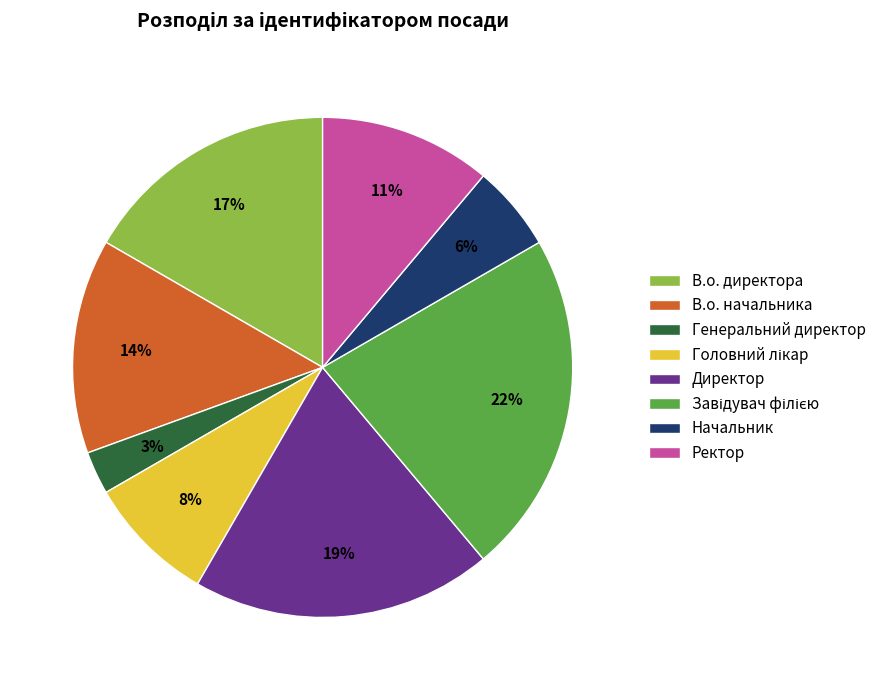

To the nearest percent, what is the average slice percentage?

12%